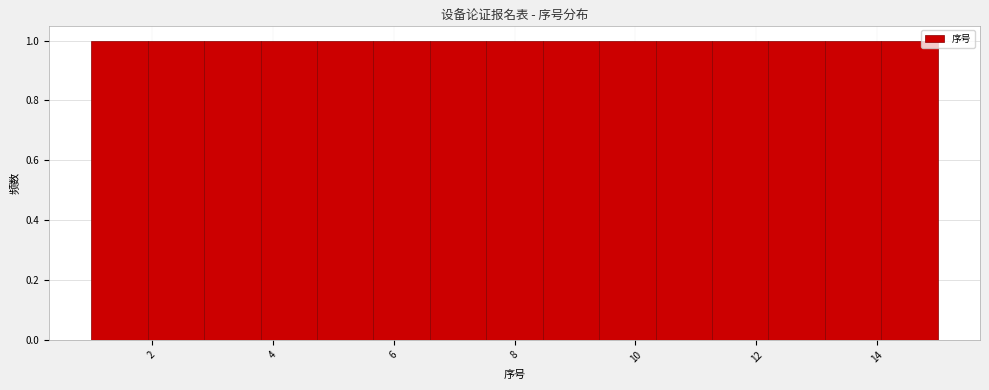

Reading left to right, transcribe this chart: for each bar, give the range it covers on the x-axis and its height. Neither the bar edges nor the heights are printed on the chart, so give them approximately, as read against the axes.

1.0 to 2.0: 1
2.0 to 2.8: 1
2.8 to 3.8: 1
3.8 to 4.8: 1
4.8 to 5.6: 1
5.6 to 6.6: 1
6.6 to 7.6: 1
7.6 to 8.4: 1
8.4 to 9.4: 1
9.4 to 10.4: 1
10.4 to 11.2: 1
11.2 to 12.2: 1
12.2 to 13.2: 1
13.2 to 14.0: 1
14.0 to 15.0: 1